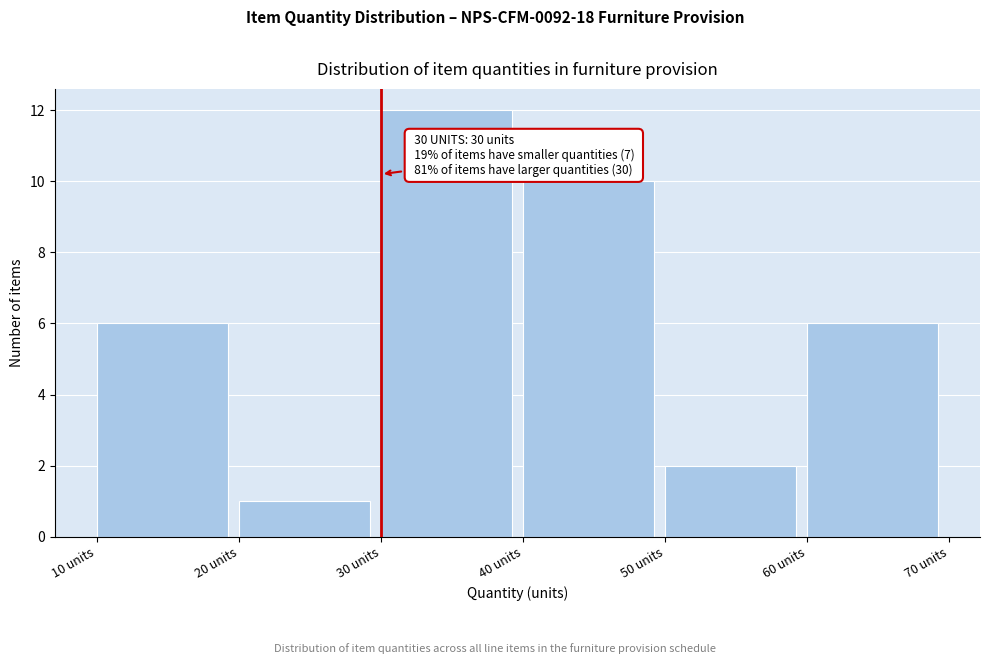

Over which range of the x-axis is the bar tallest?

30 to 40